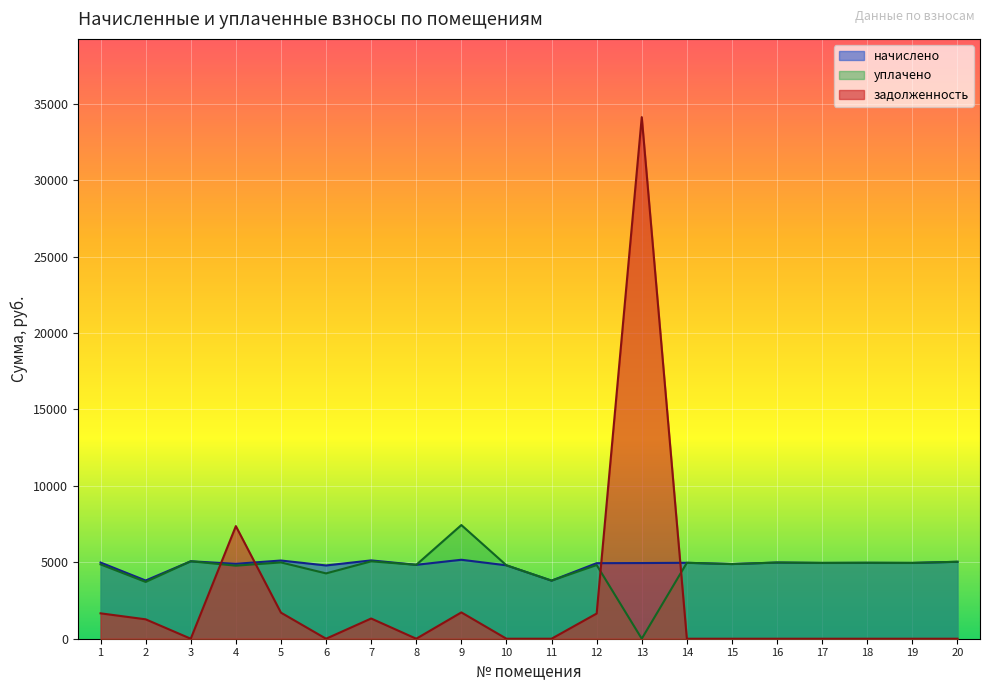

Does the chart display data point markers on the line(s)?

No